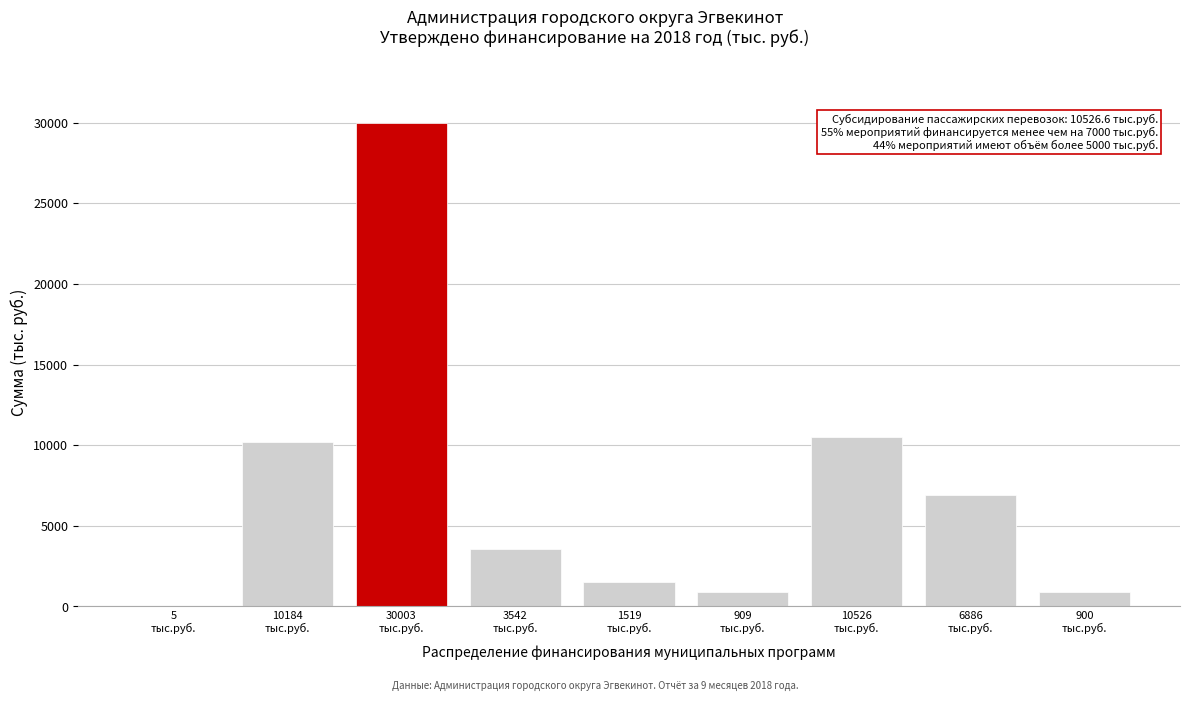

What is the sum of all values?

64477.8